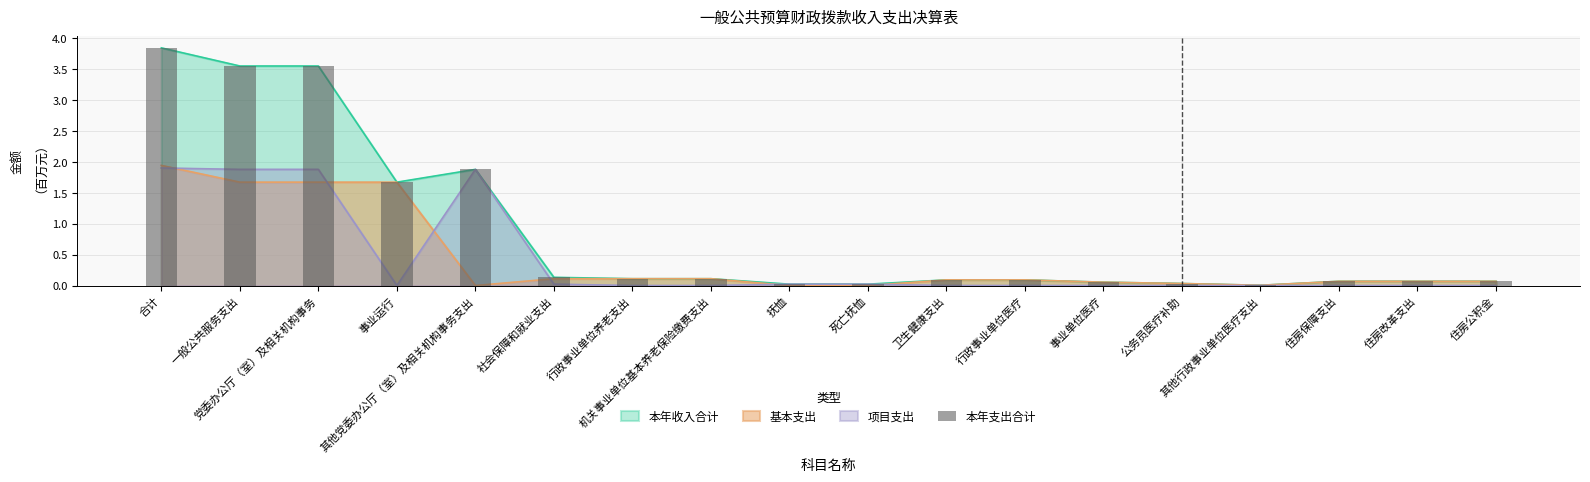

What is the maximum value shown in the chart?

3.8